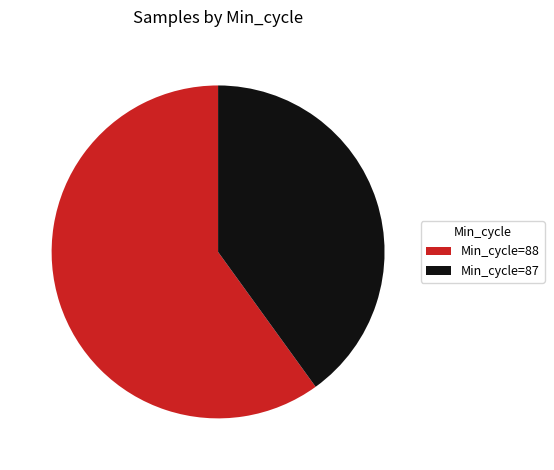

How many slices are in this pie chart?

2